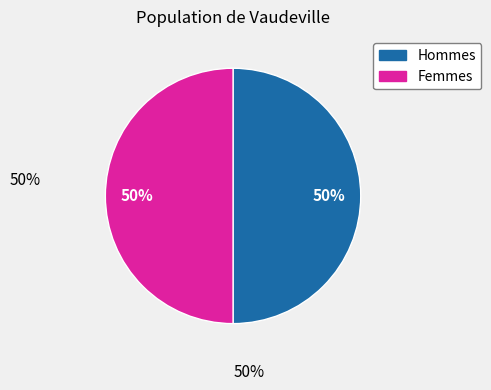

To the nearest percent, what is the average slice percentage?

50%